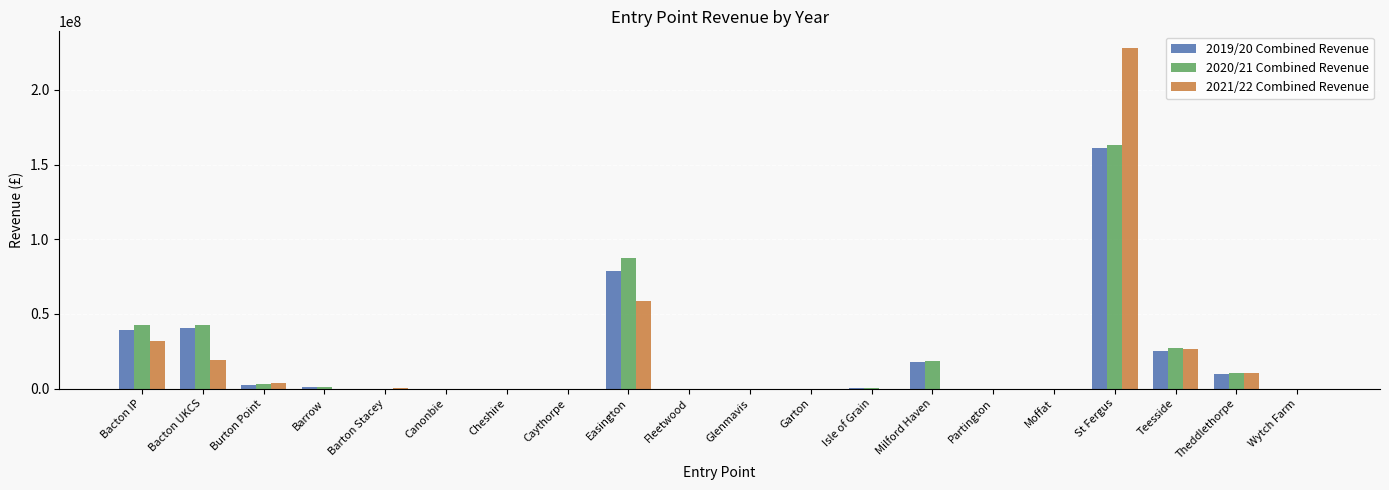

What is the sum of the 2020/21 Combined Revenue values at Teesside and Cheshire?

26930773.9